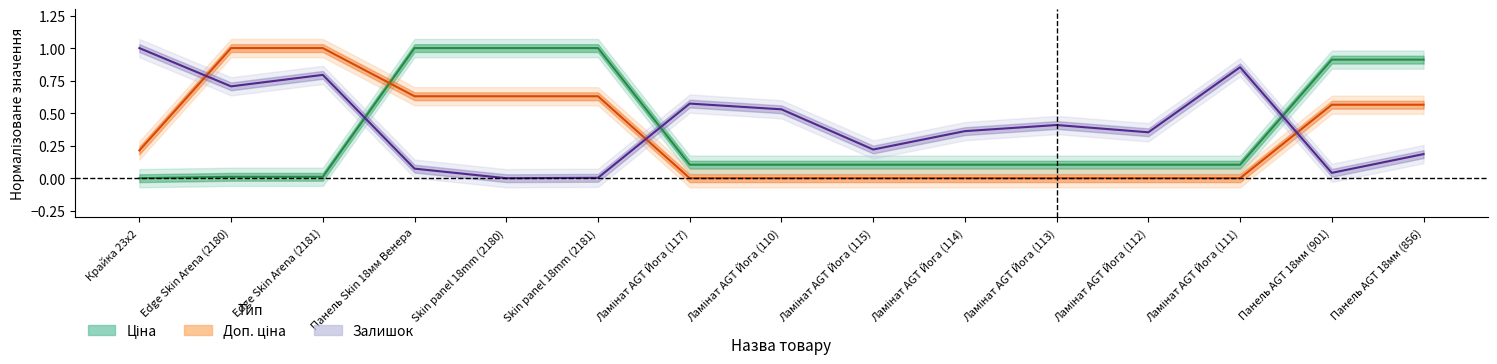

What is the spread (max minus min) of values at Панель AGT 18мм (856)?

0.7